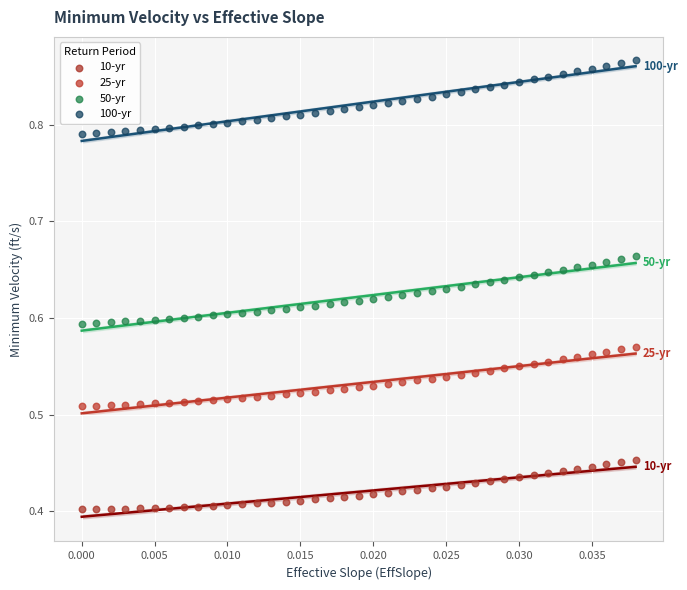

What are all the series names shown in the legend?

10-yr, 25-yr, 50-yr, 100-yr